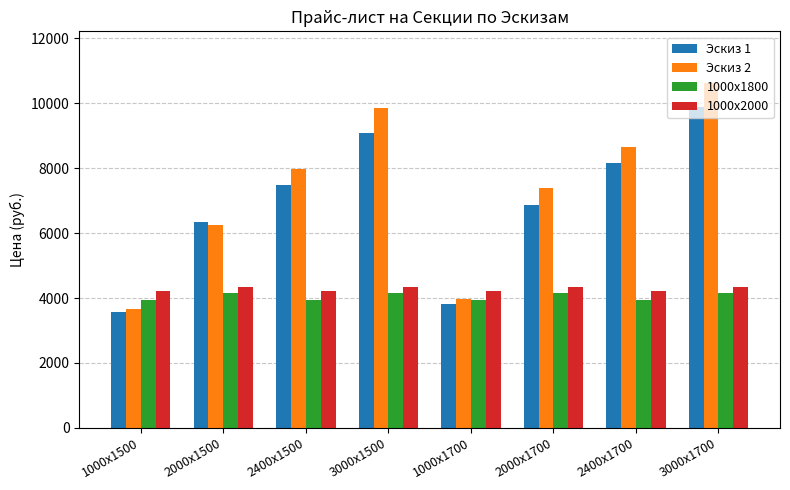

At how many categories does at least one series exceed 4933?

6